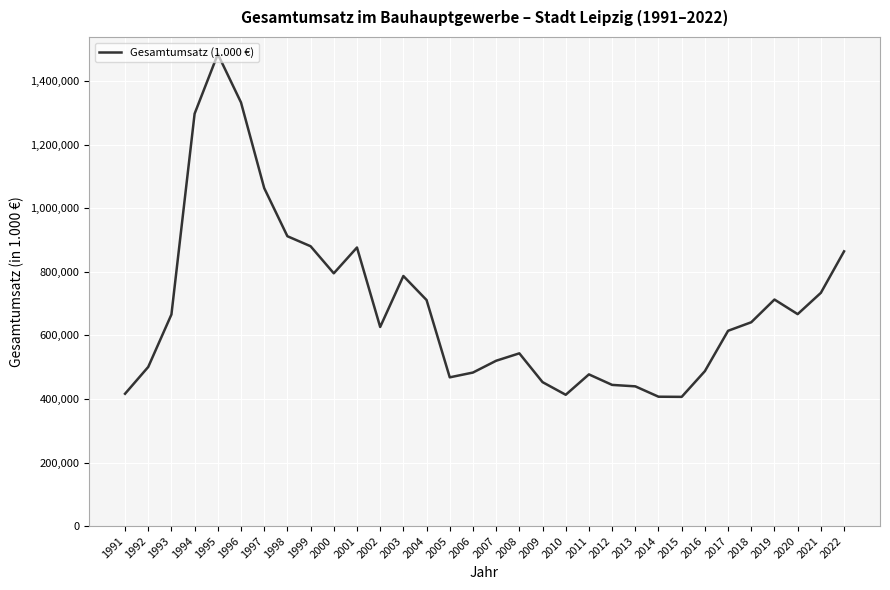

How many values are below 641342?

16